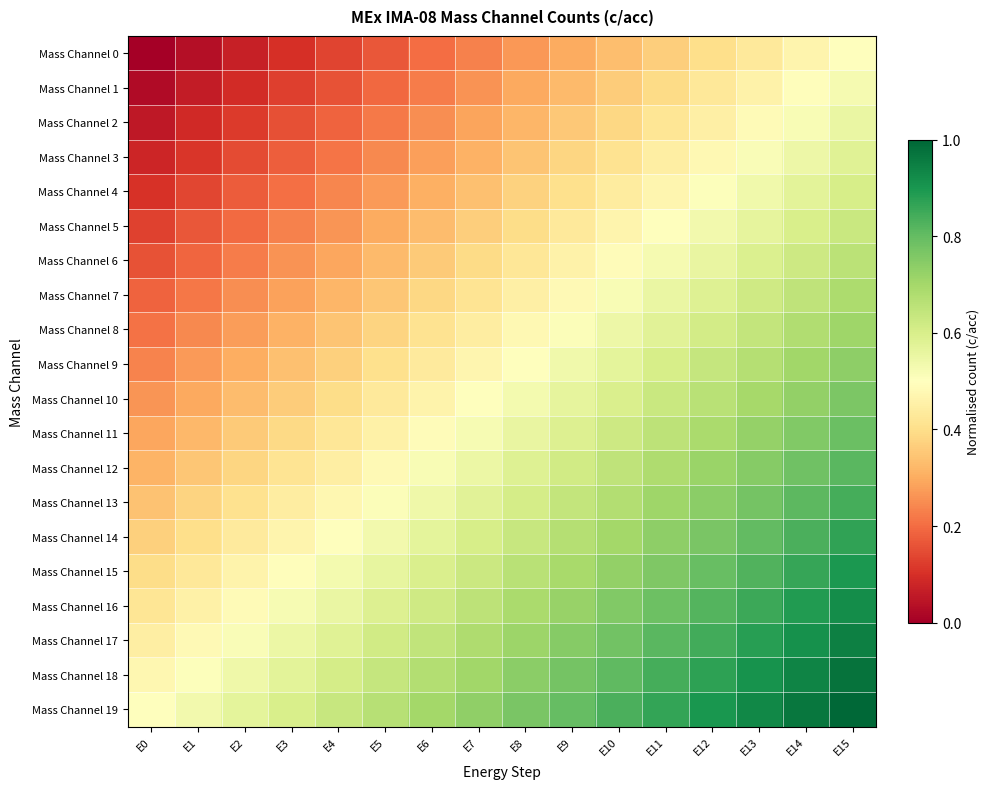

Which has a higher value, E7 or E4?

E7